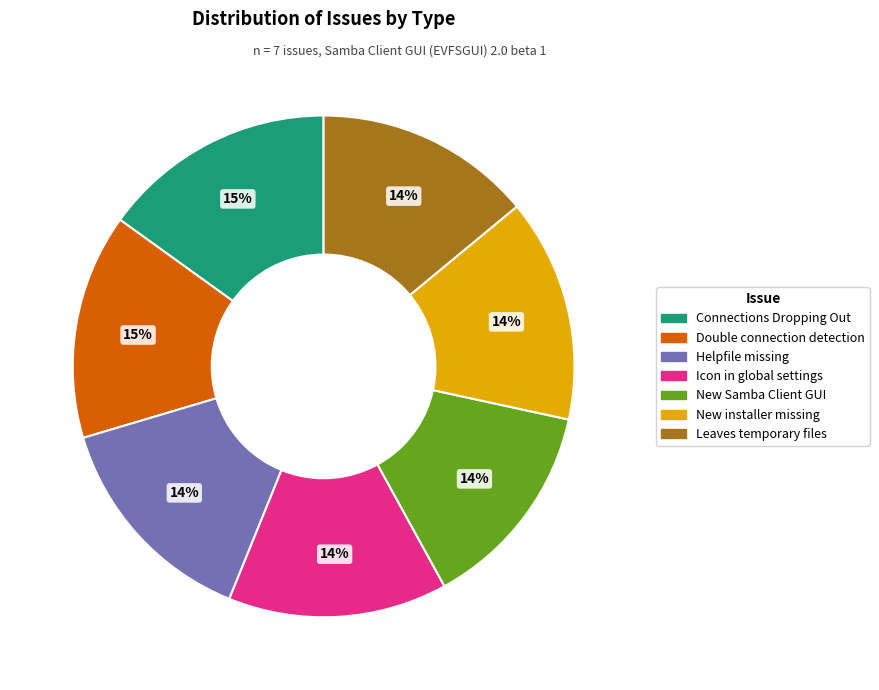

Approximately how many times larger is the value at New Samba Client GUI compared to Double connection detection?

0.9